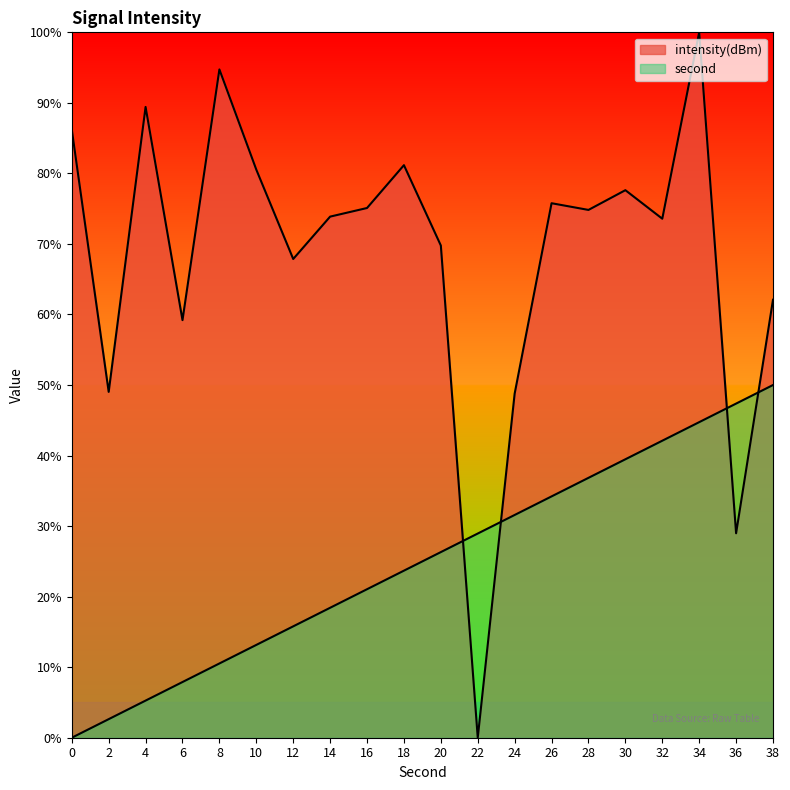

True or false: second has more than 1 interior local peaks.

False